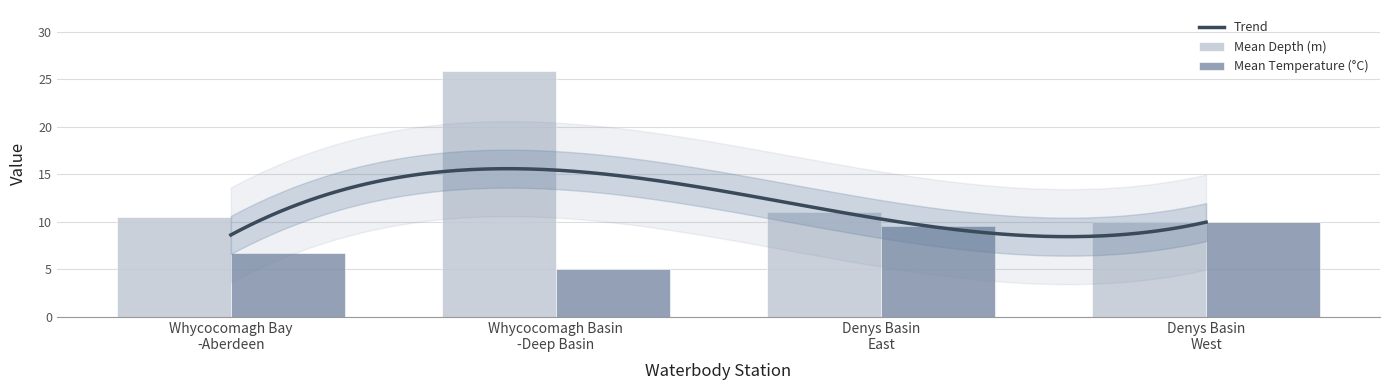

What is the difference between the second highest and minimum values in the Mean Depth (m) series?

1.0